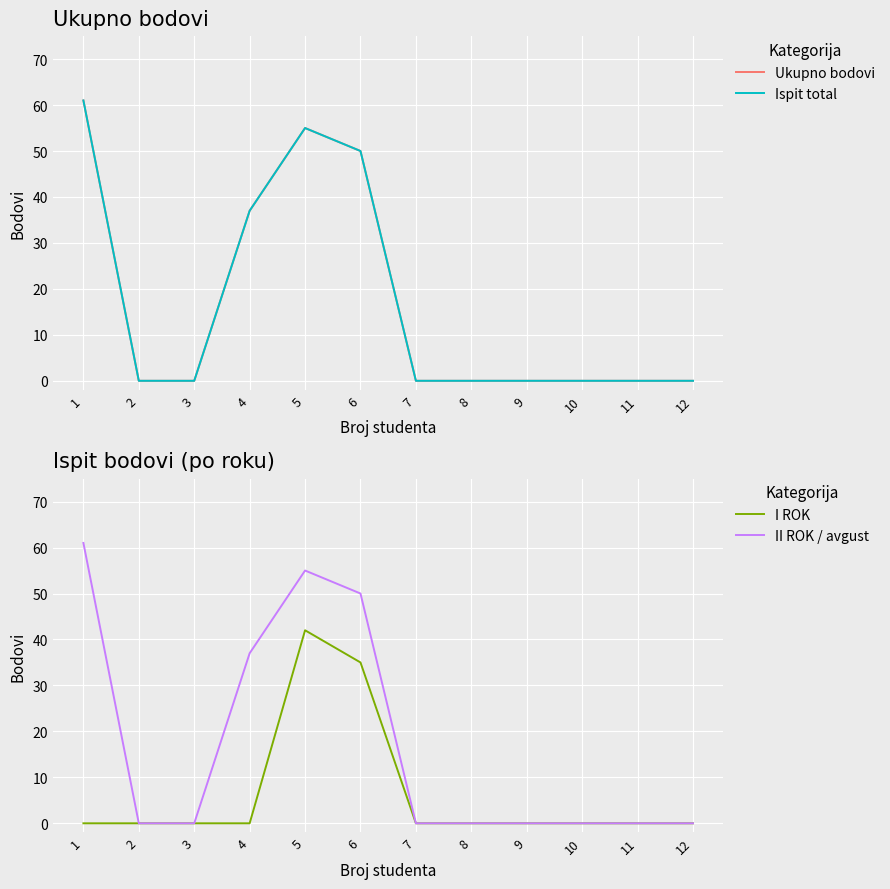

Rank the series by their maximum value, from lowest to highest.

I ROK, Ukupno bodovi, Ispit total, II ROK / avgust